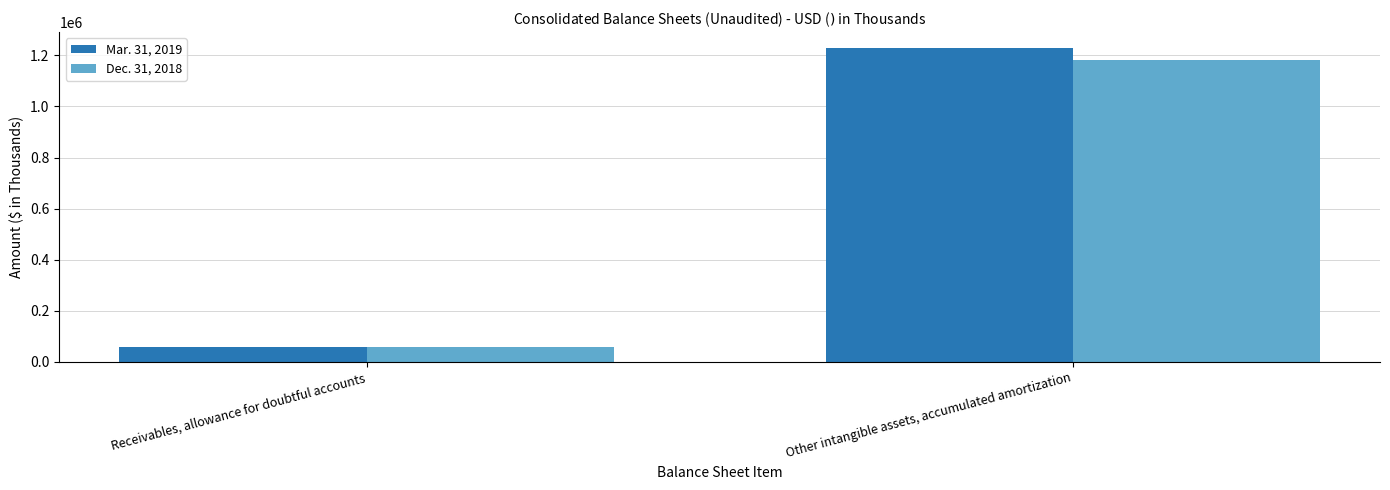

Read the Mar. 31, 2019 value at Receivables, allowance for doubtful accounts.

60115